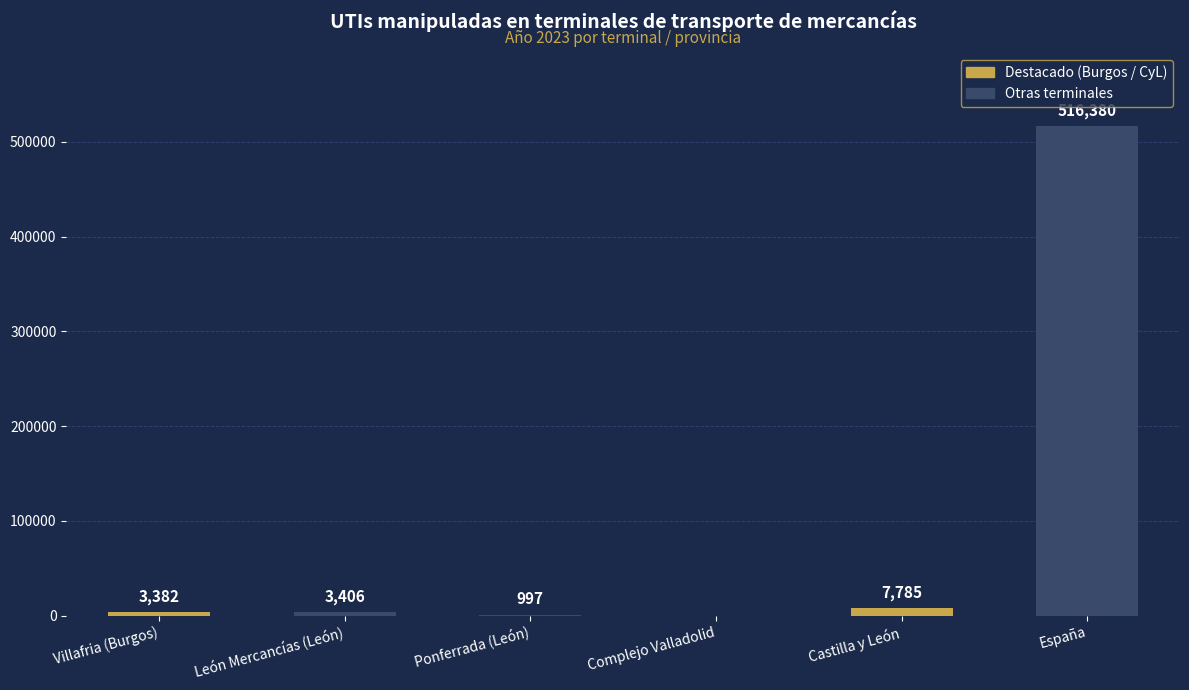

What is the ratio of the value at León Mercancías (León) to the value at Castilla y León?

0.4